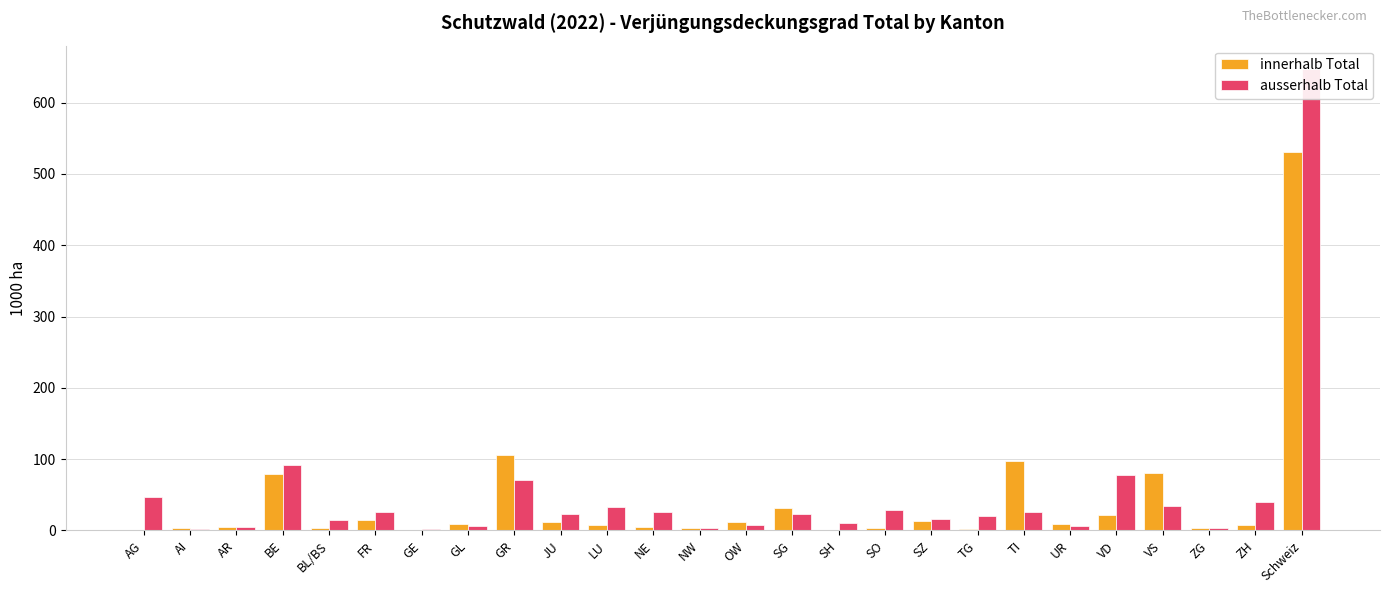

At how many categories does at least one series exceed 544?

1